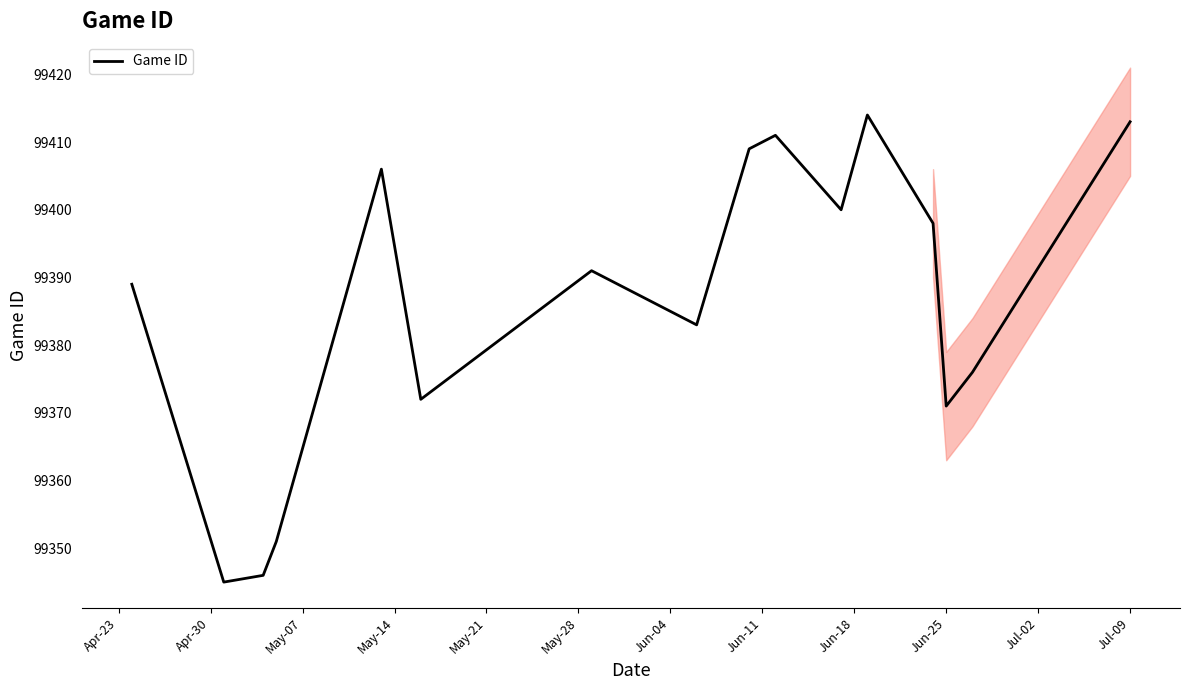

What is the minimum value for Game ID?

99345